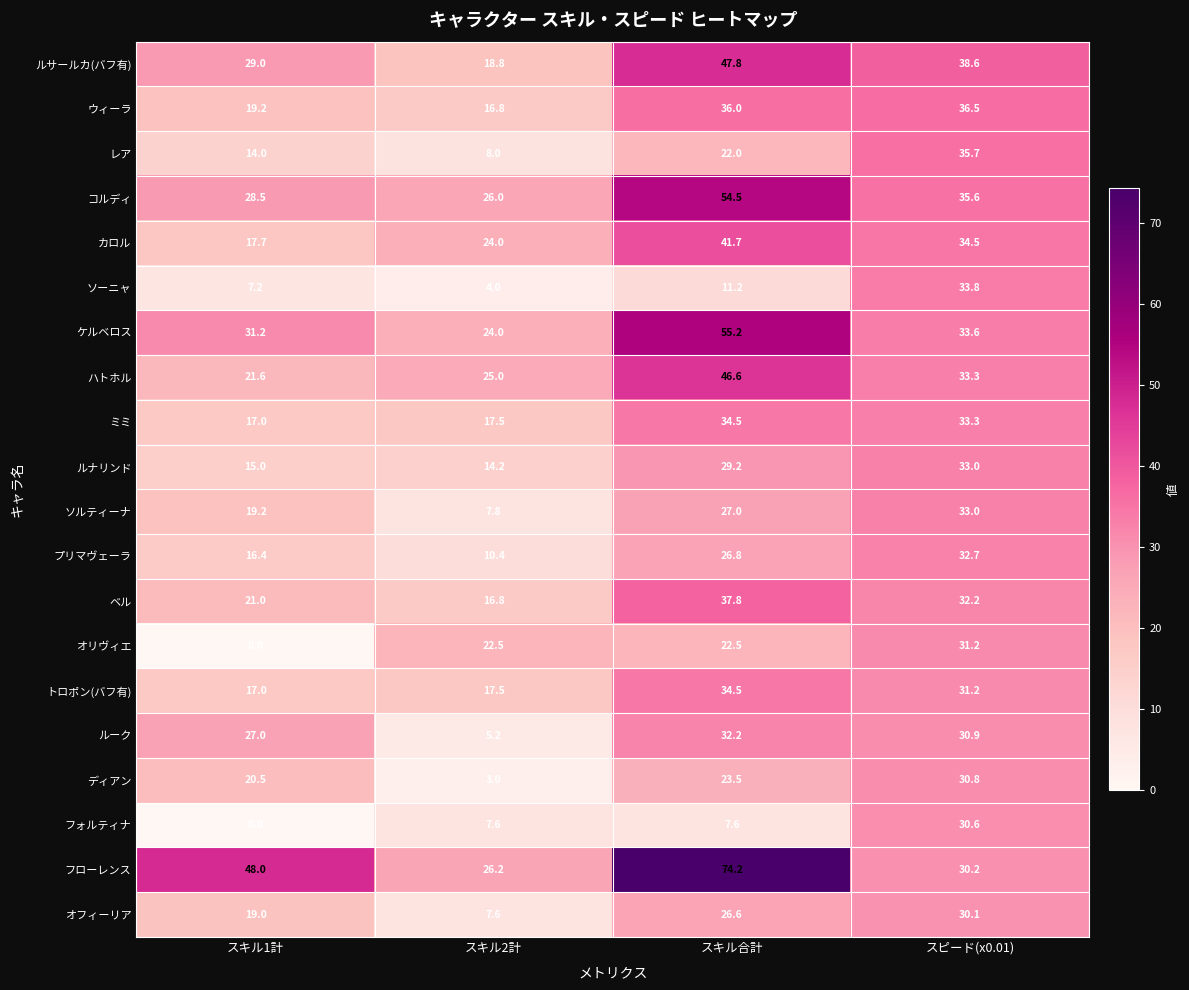

At which label does ディアン reach its minimum?

スキル2計